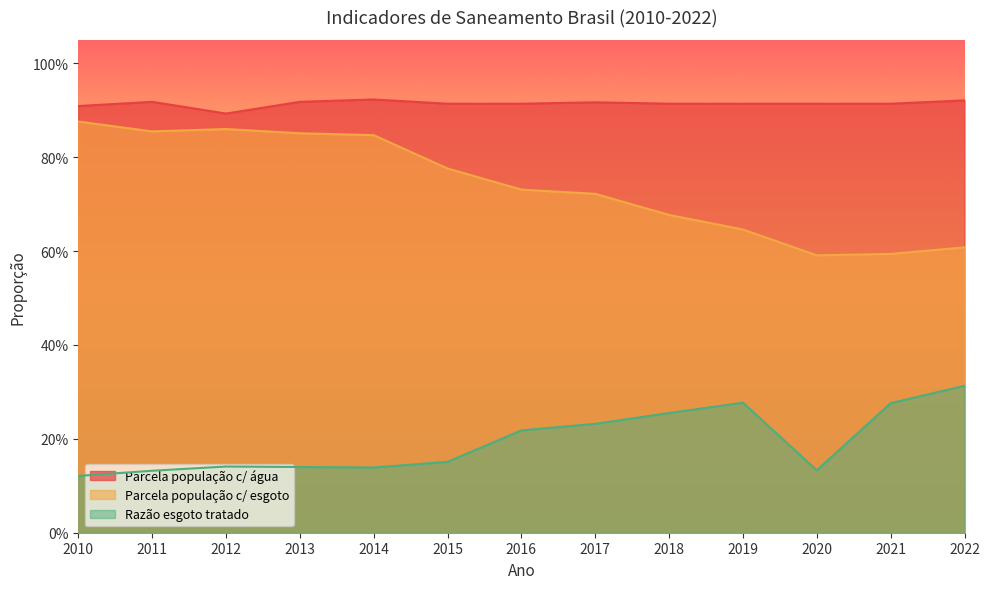

Reading left to right, what are all the values shown in this chart?

Parcela população c/ água: 2010=0.9	2011=0.9	2012=0.9	2013=0.9	2014=0.9	2015=0.9	2016=0.9	2017=0.9	2018=0.9	2019=0.9	2020=0.9	2021=0.9	2022=0.9
Parcela população c/ esgoto: 2010=0.9	2011=0.9	2012=0.9	2013=0.9	2014=0.8	2015=0.8	2016=0.7	2017=0.7	2018=0.7	2019=0.6	2020=0.6	2021=0.6	2022=0.6
Razão esgoto tratado: 2010=0.1	2011=0.1	2012=0.1	2013=0.1	2014=0.1	2015=0.2	2016=0.2	2017=0.2	2018=0.3	2019=0.3	2020=0.1	2021=0.3	2022=0.3